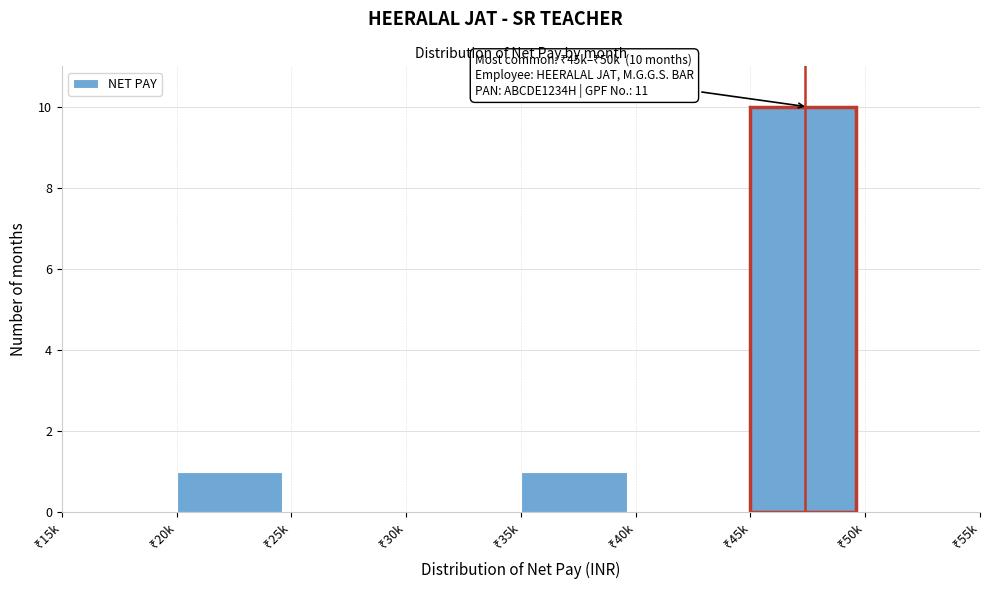

What is the maximum value shown in the chart?

10